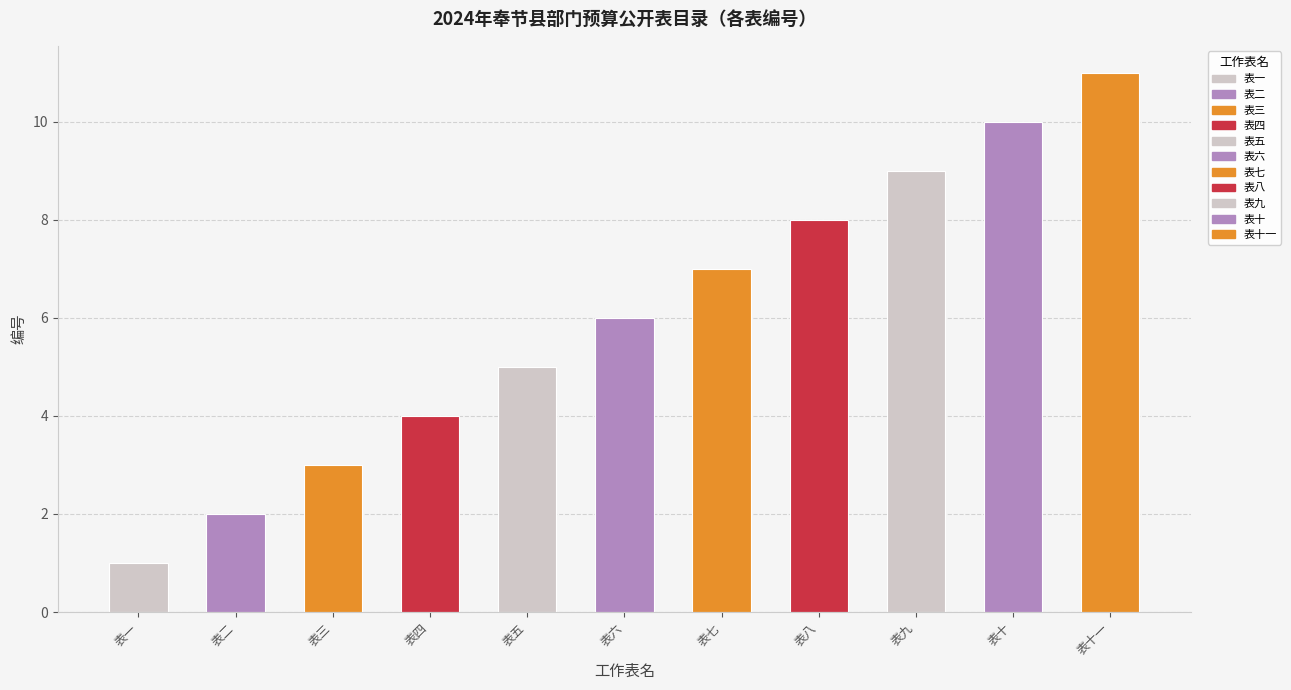

What is the label of the 11th bar from the right?

表一